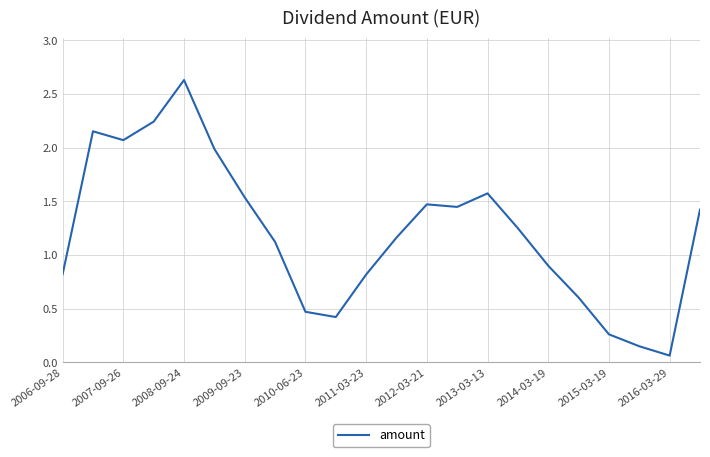

What is the difference between the maximum and minimum values?

2.6